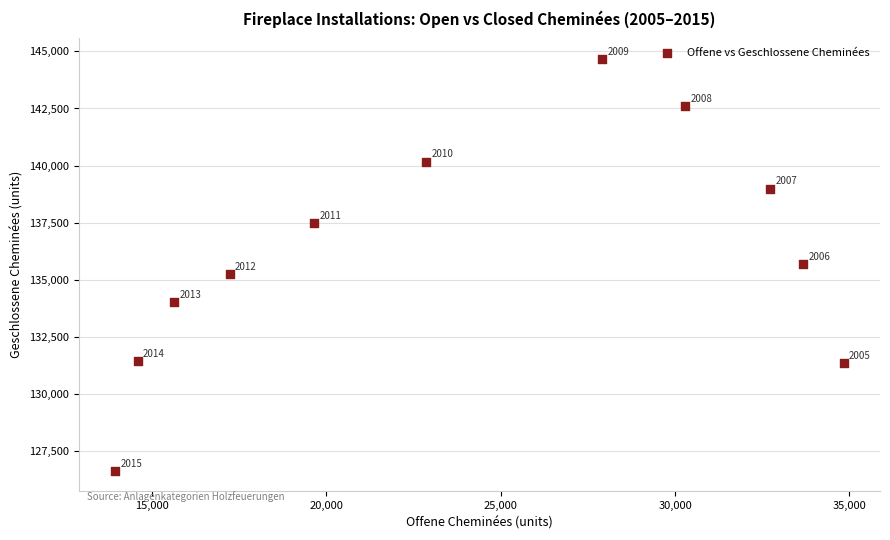

What Y value in the scatter plot is closest to 135649?

135675